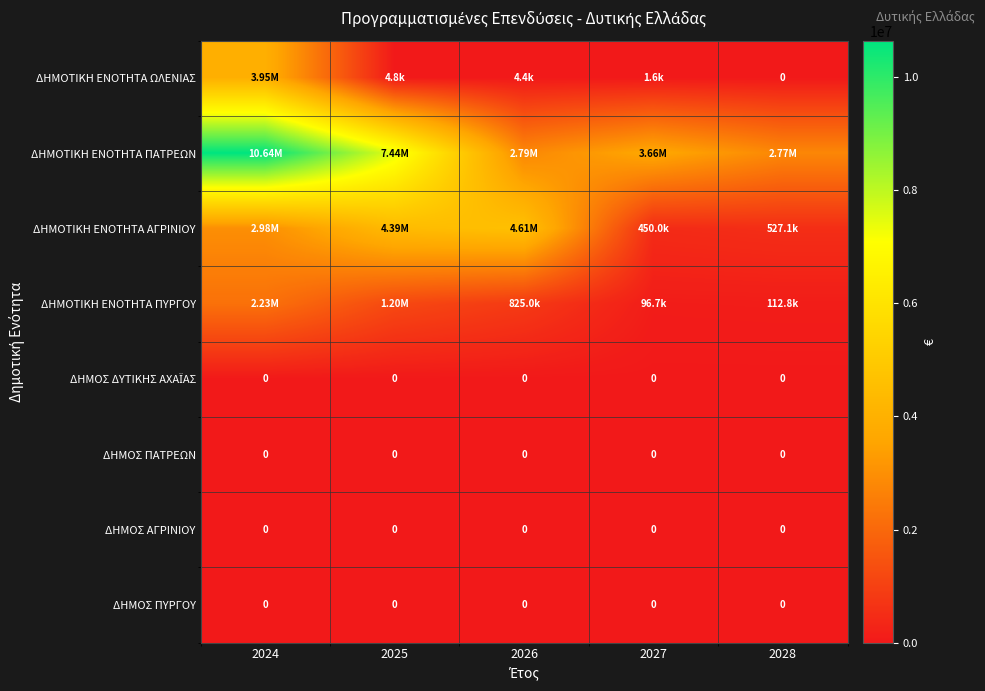

Between 2024 and 2027, which series saw the biggest shift?

ΔΗΜΟΤΙΚΗ ΕΝΟΤΗΤΑ ΠΑΤΡΕΩΝ